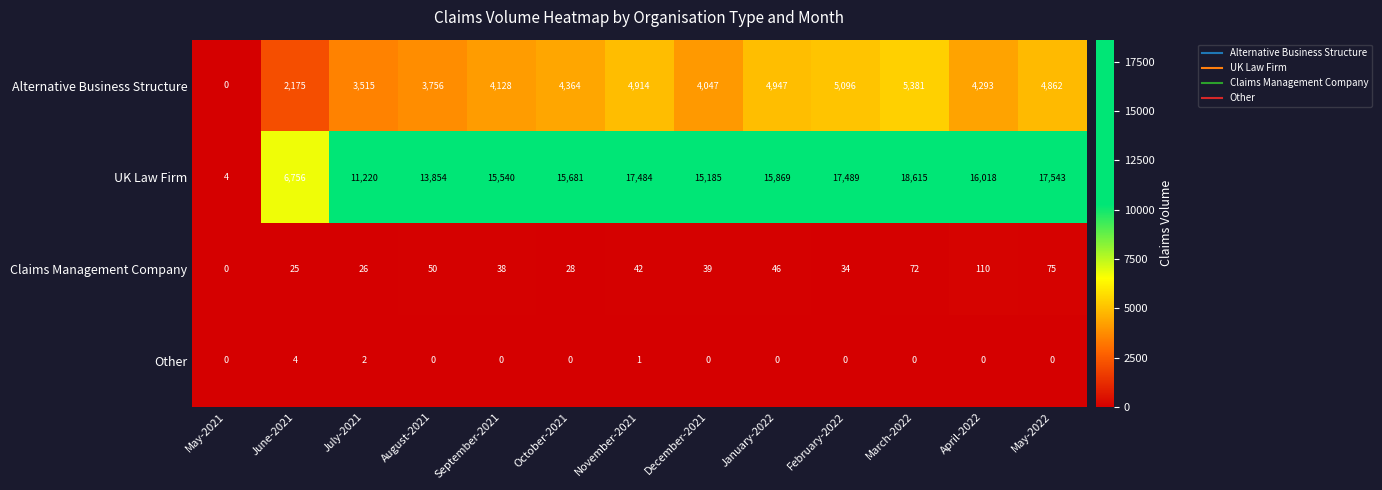

Which series has the largest range (max minus min)?

UK Law Firm